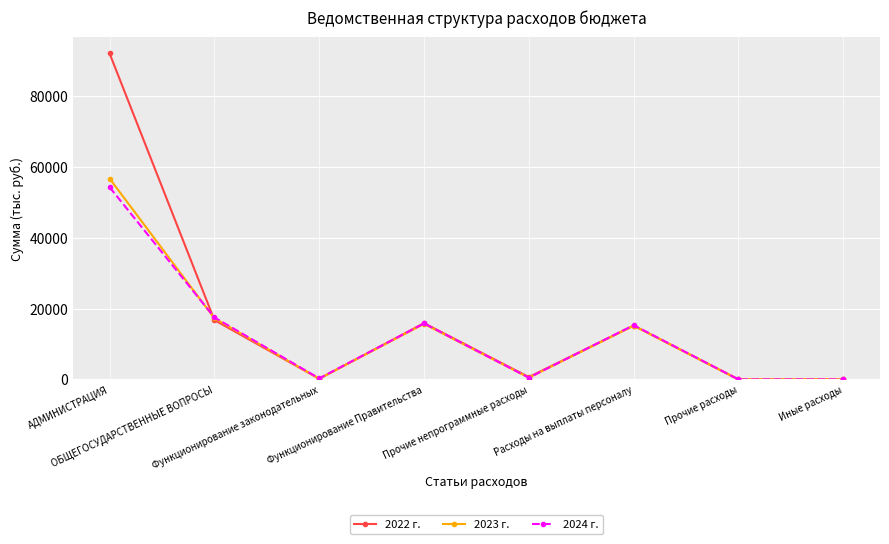

What is the difference between the 2022 г. values at АДМИНИСТРАЦИЯ and Прочие расходы?

92084.6